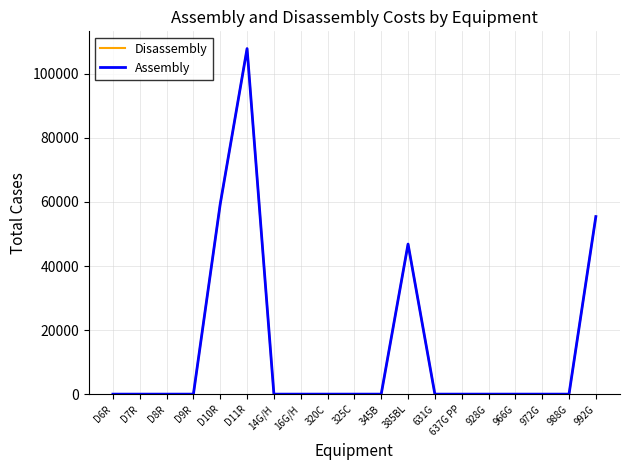

Reading left to right, transcribe all the data shown in this chart.

Disassembly: D6R=0	D7R=0	D8R=0	D9R=0	D10R=59400	D11R=107893	14G/H=0	16G/H=0	320C=0	325C=0	345B=0	385BL=46860	631G=0	637G PP=0	928G=0	966G=0	972G=0	988G=0	992G=55440
Assembly: D6R=0	D7R=0	D8R=0	D9R=0	D10R=59400	D11R=107893	14G/H=0	16G/H=0	320C=0	325C=0	345B=0	385BL=46860	631G=0	637G PP=0	928G=0	966G=0	972G=0	988G=0	992G=55440